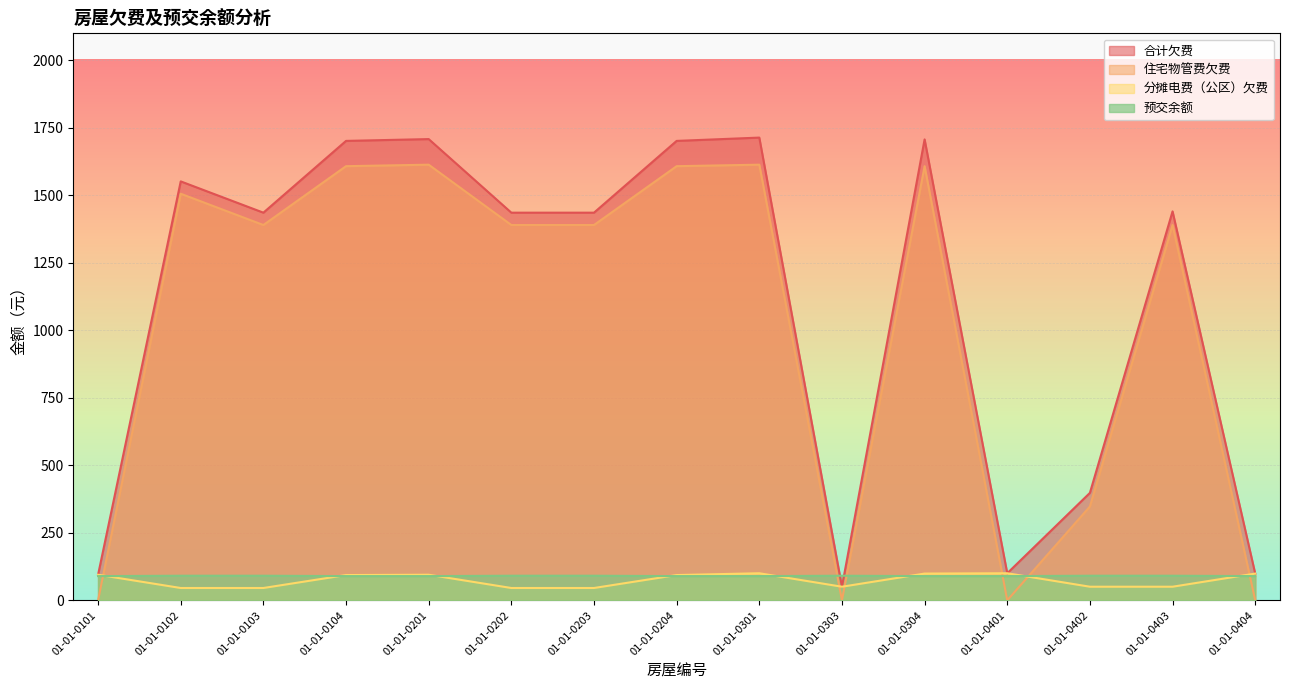

Rank the series at 01-01-0202 from lowest to highest value.

分摊电费（公区）欠费, 预交余额, 住宅物管费欠费, 合计欠费